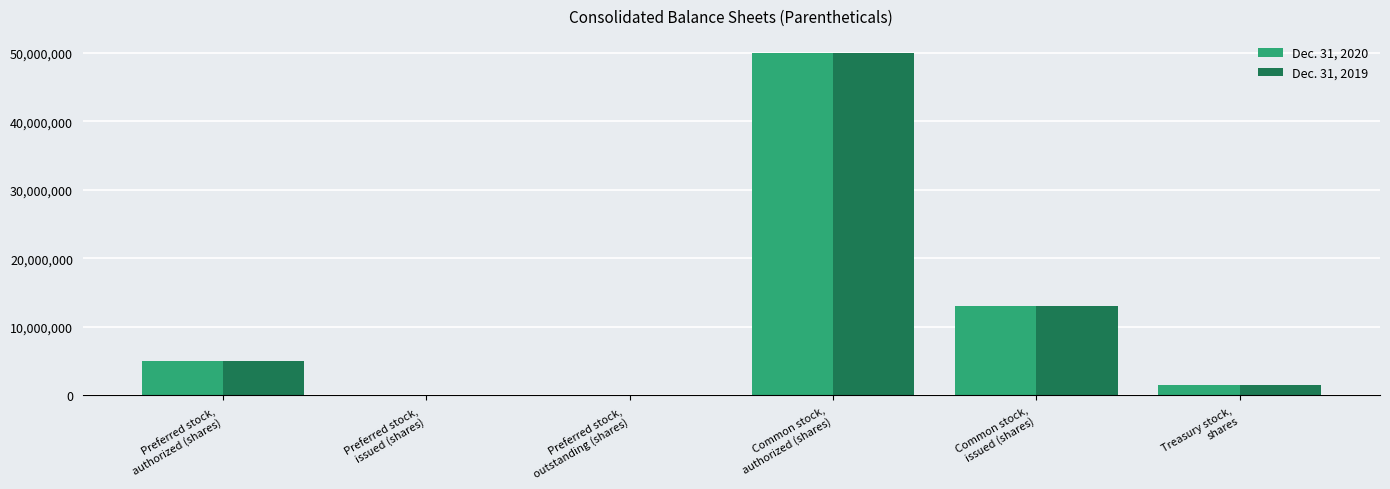

How many distinct data groups are displayed?

2